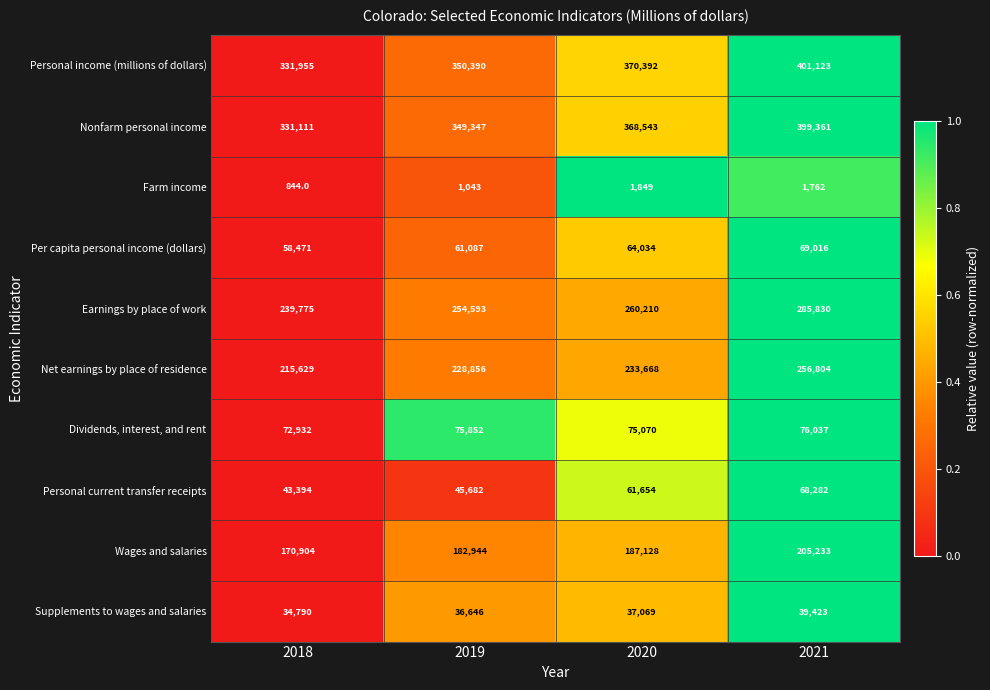

How many series are shown in this chart?

10